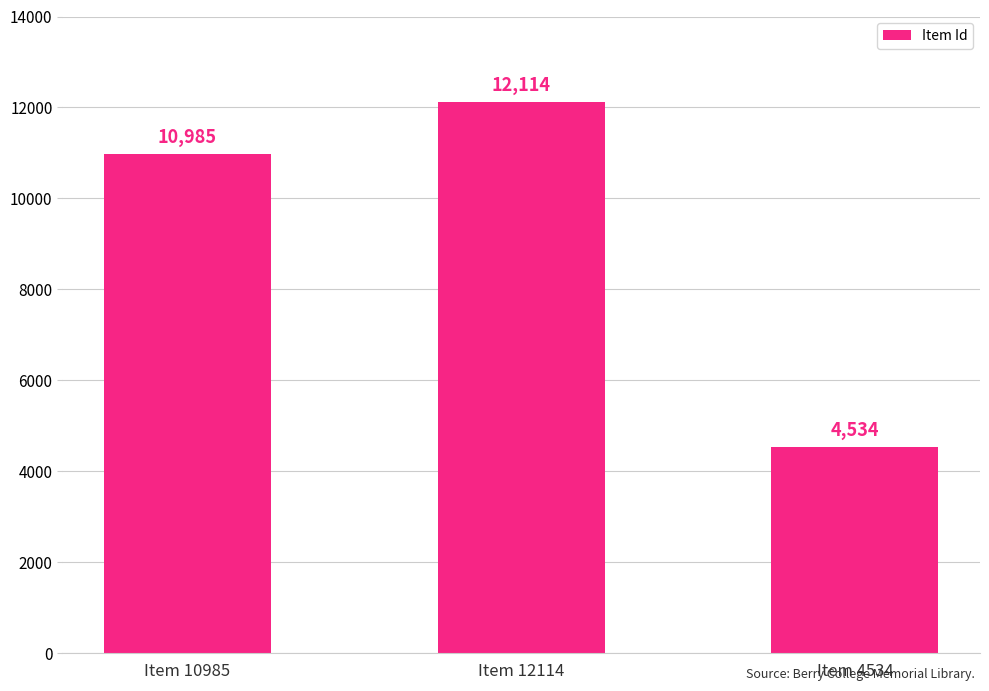

The chart shows a value of 16394 at Item 10985. True or false?

False